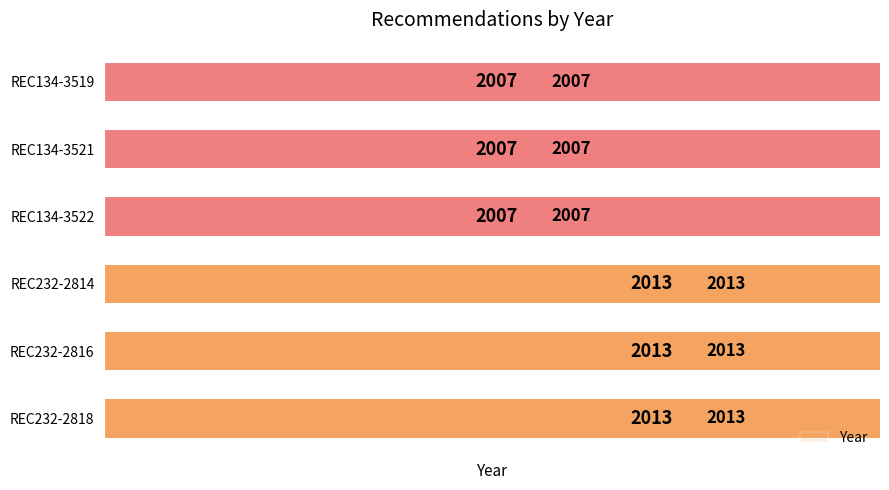

What is the value of the 3rd bar from the left?

2013